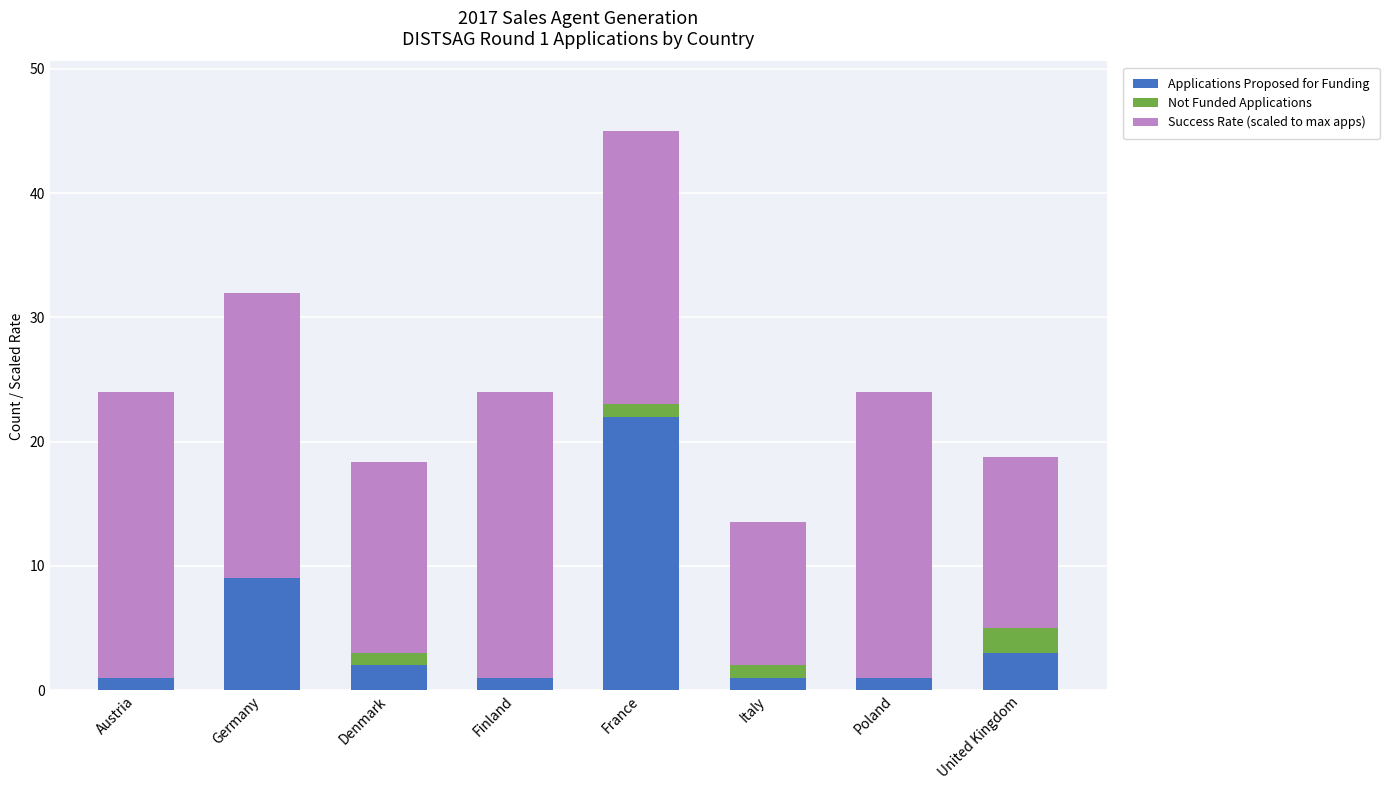

At which category is the sum across all series the highest?

France